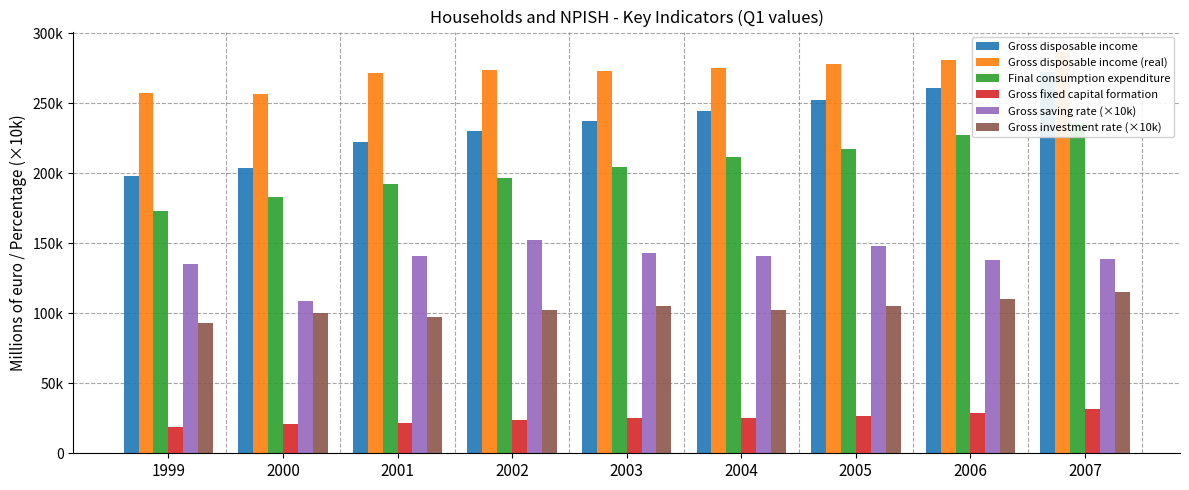

How many distinct data groups are displayed?

6